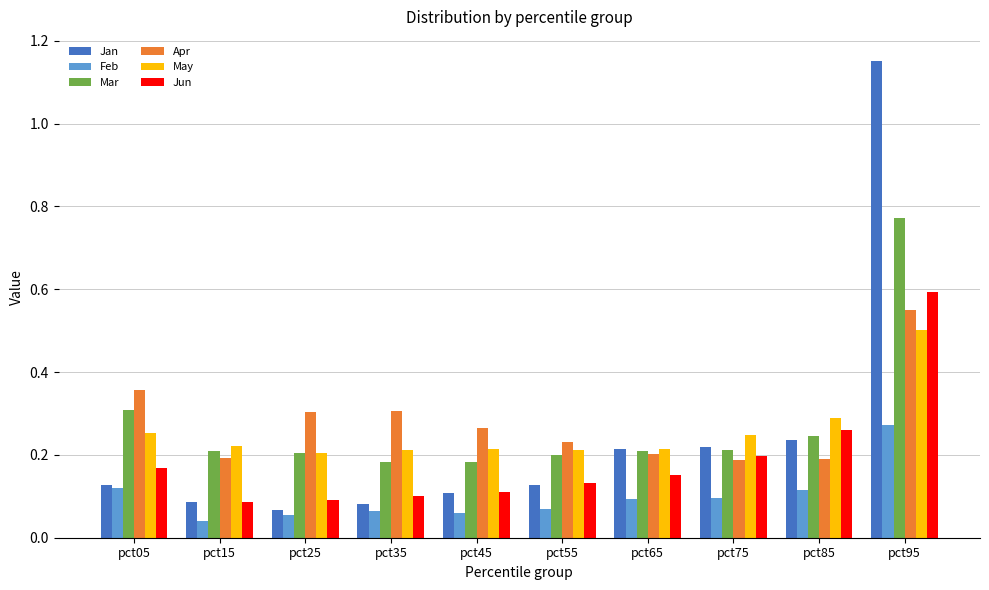

Which series has the largest range (max minus min)?

Jan